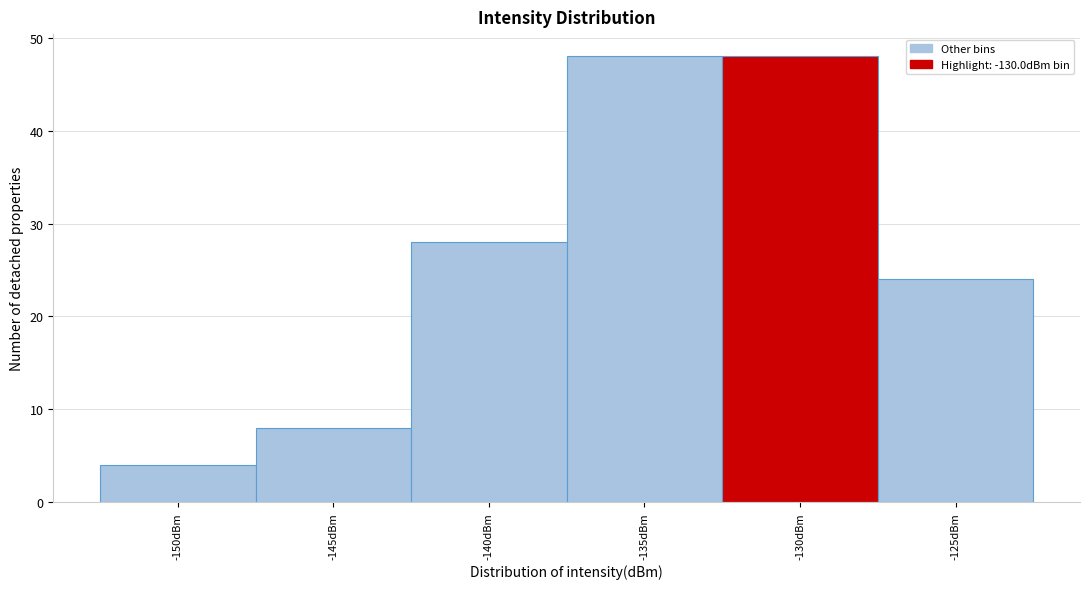

Reading left to right, transcribe all the data shown in this chart.

4	8	28	48	48	24